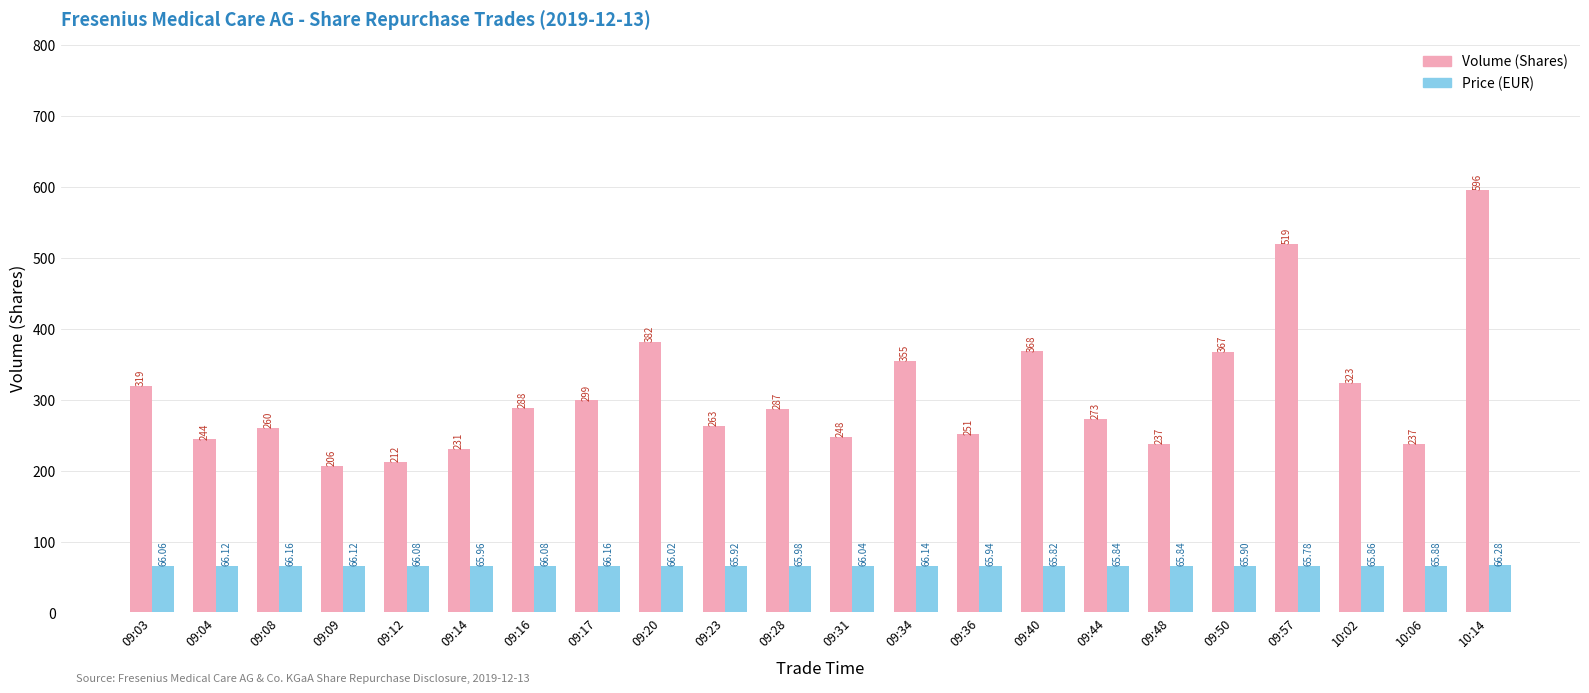

What is the label of the 22nd bar from the left?

10:14